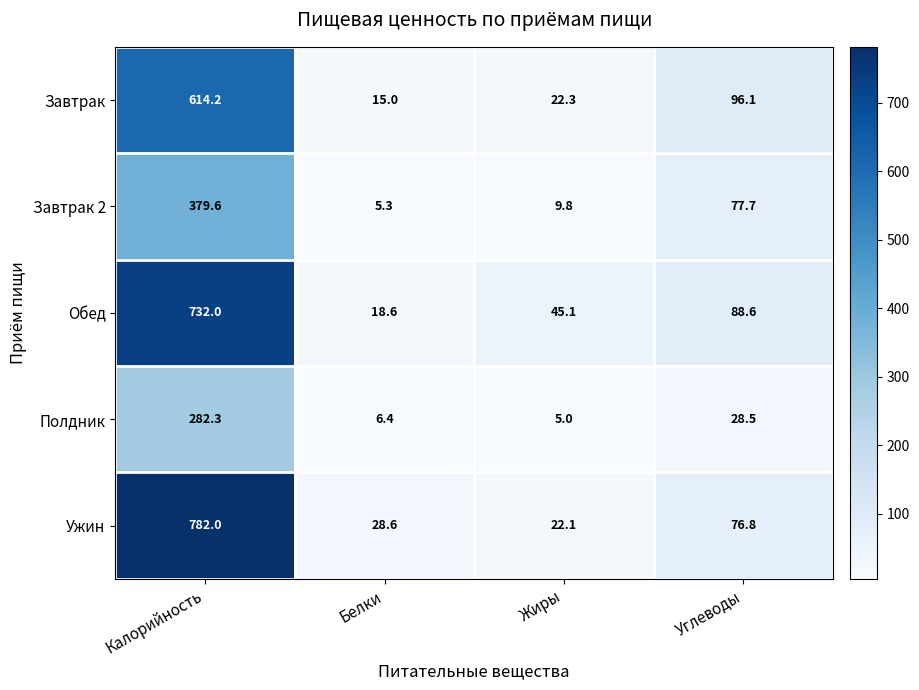

Which label corresponds to the largest value in the chart?

Калорийность